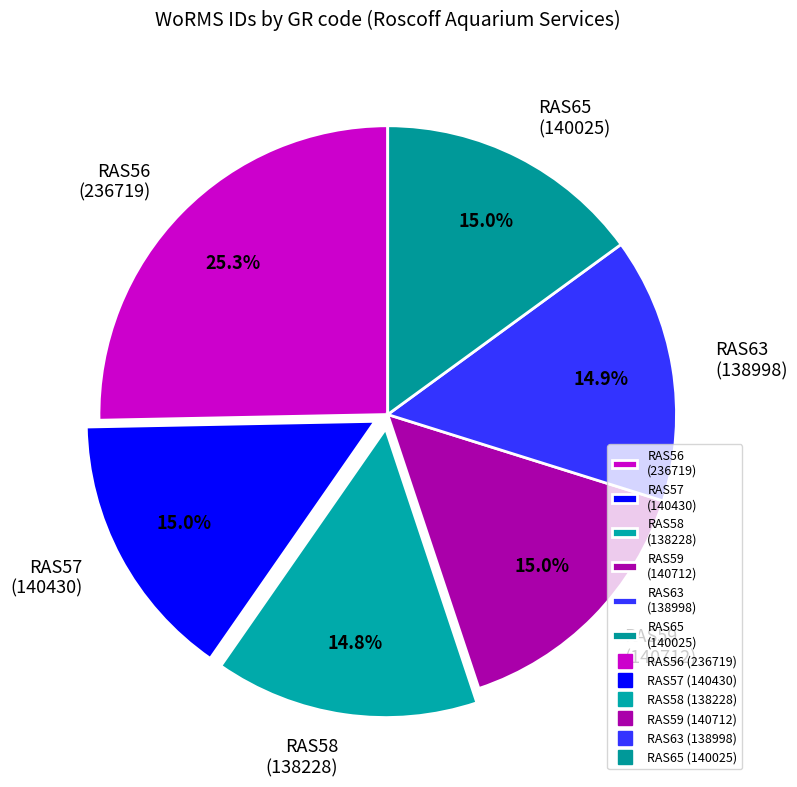

To the nearest percent, what percentage of the pie is RAS56?

25%